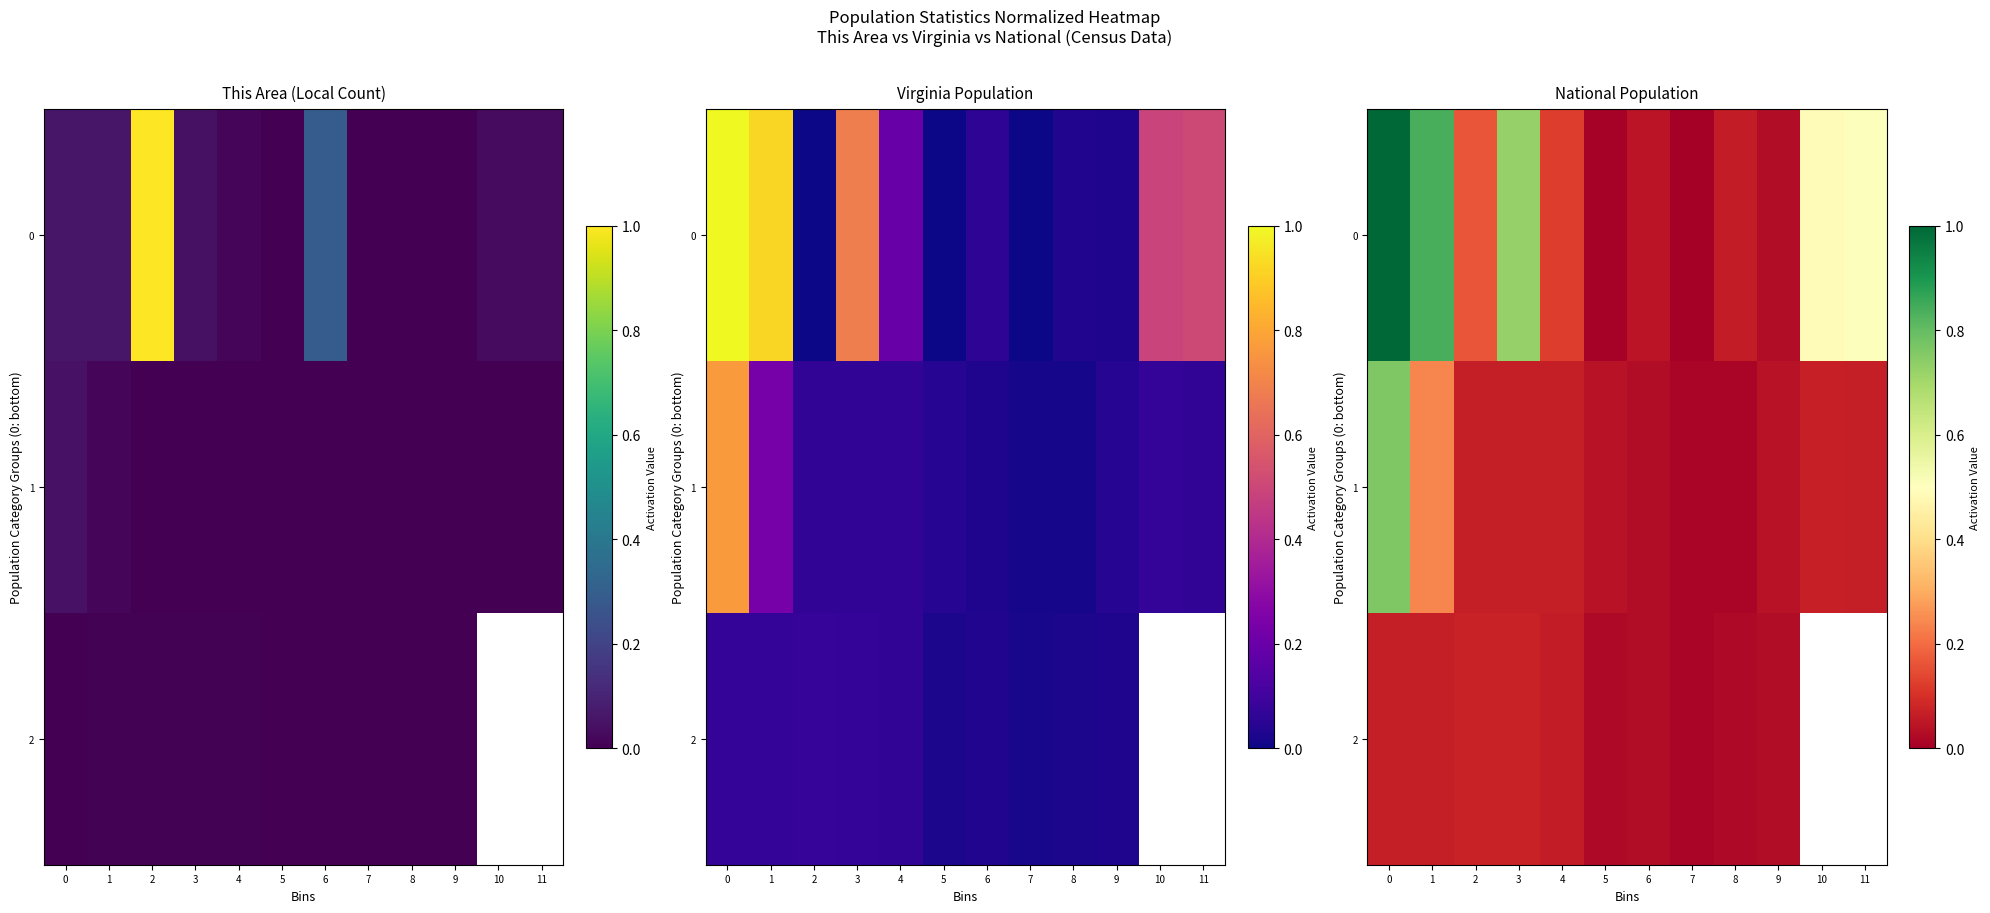

What is the greatest value displayed?

1.0